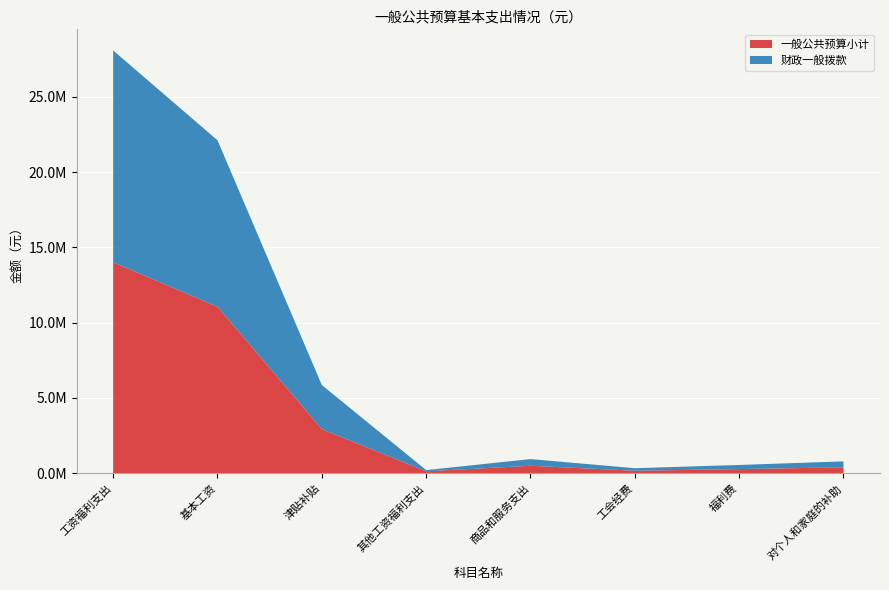

Reading left to right, extract all data points from this chart.

一般公共预算小计: 工资福利支出=14011869.6	基本工资=11056617.6	津贴补贴=2929716.0	其他工资福利支出=131536.0	商品和服务支出=497251.4	工会经费=167836.0	福利费=276415.4	对个人和家庭的补助=395052.2
财政一般拨款: 工资福利支出=14064869.6	基本工资=11056617.6	津贴补贴=2929716.0	其他工资福利支出=78536.0	商品和服务支出=444251.4	工会经费=167836.0	福利费=276415.4	对个人和家庭的补助=395052.2